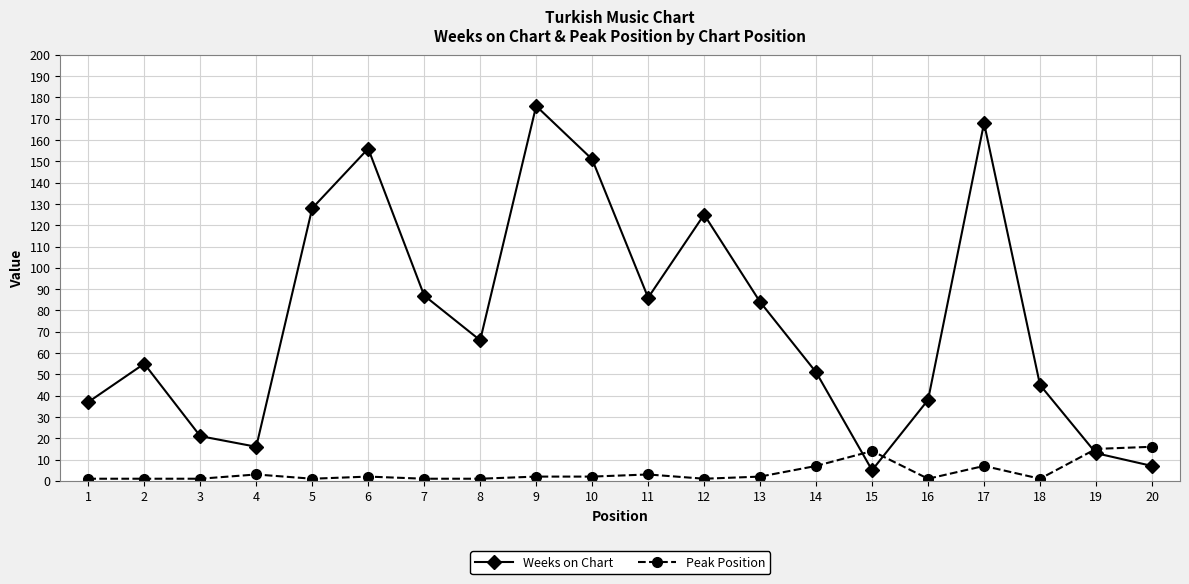

True or false: Peak Position has a value of 3 at 11.

True